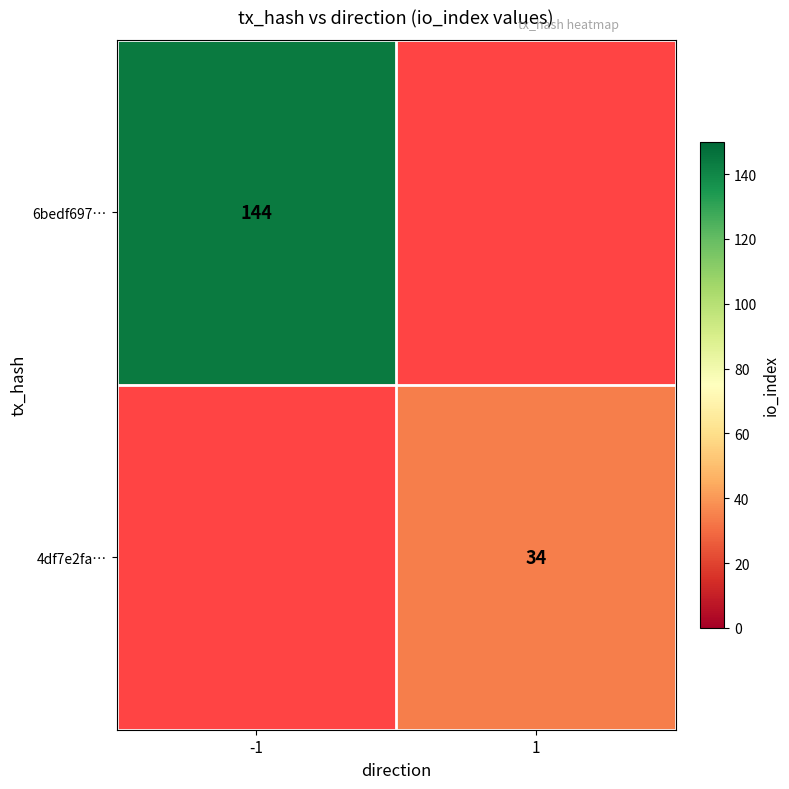

True or false: 4df7e2fa… has a value of 7 at 1.

False